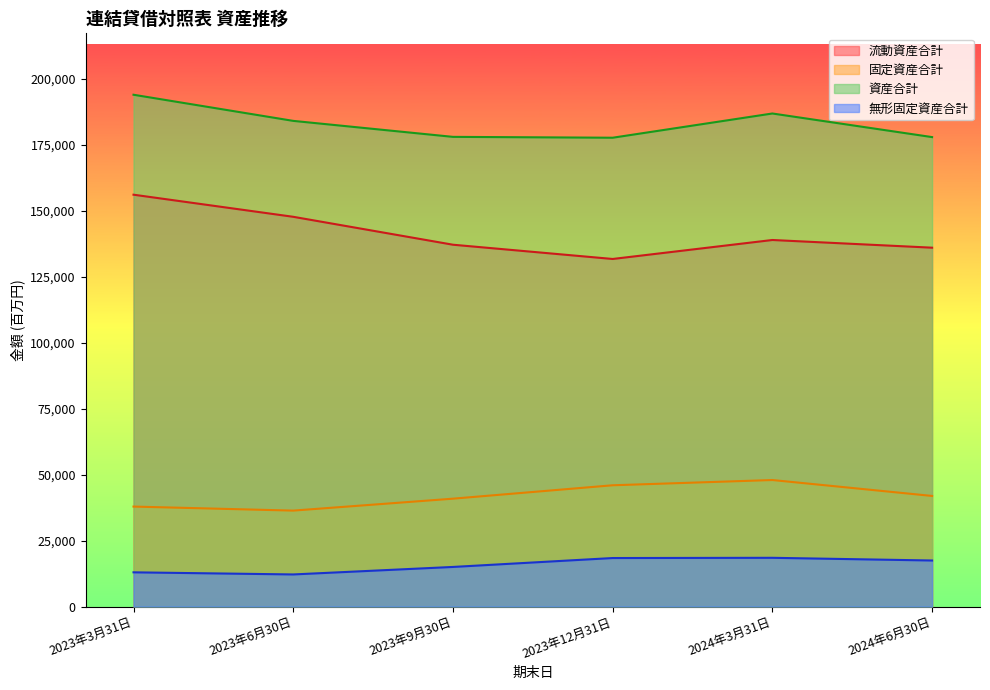

What is the label of the 2nd point from the left?

2023年6月30日